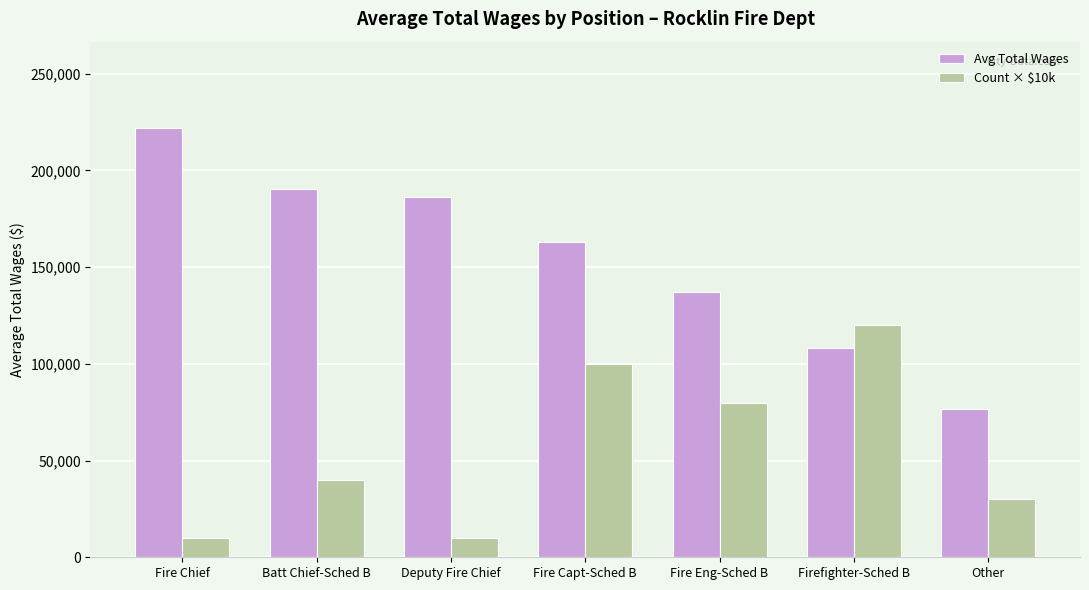

How many bars are there in each group?

2